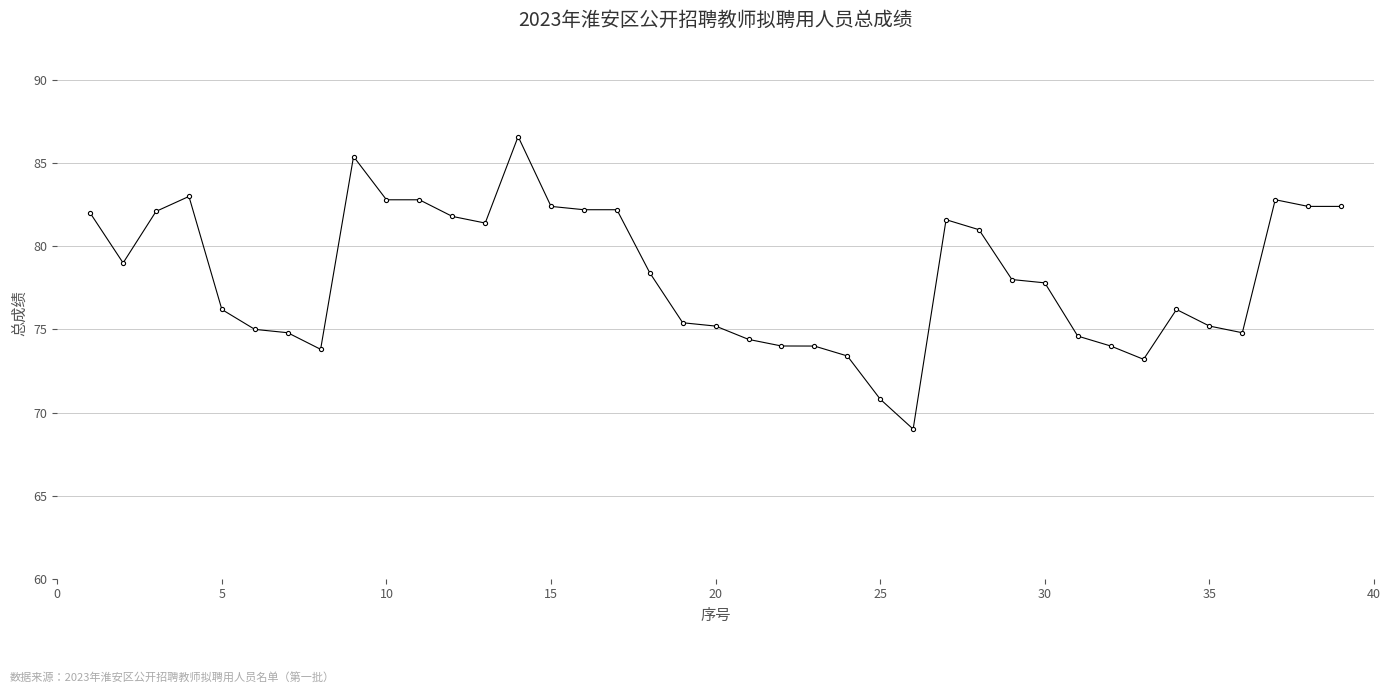

How many lines are shown in the chart?

1